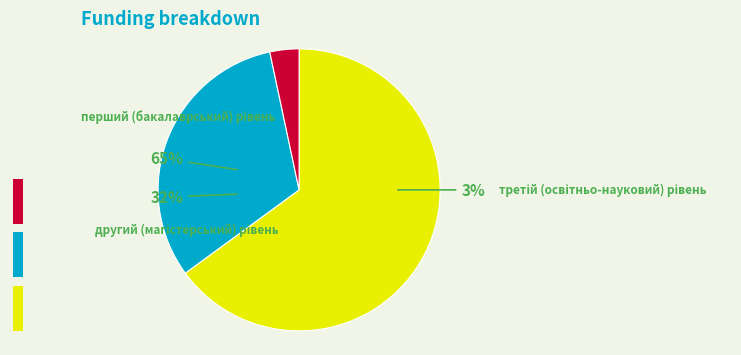

Between перший (бакалаврський) рівень and третій (освітньо-науковий) рівень, which is larger?

перший (бакалаврський) рівень